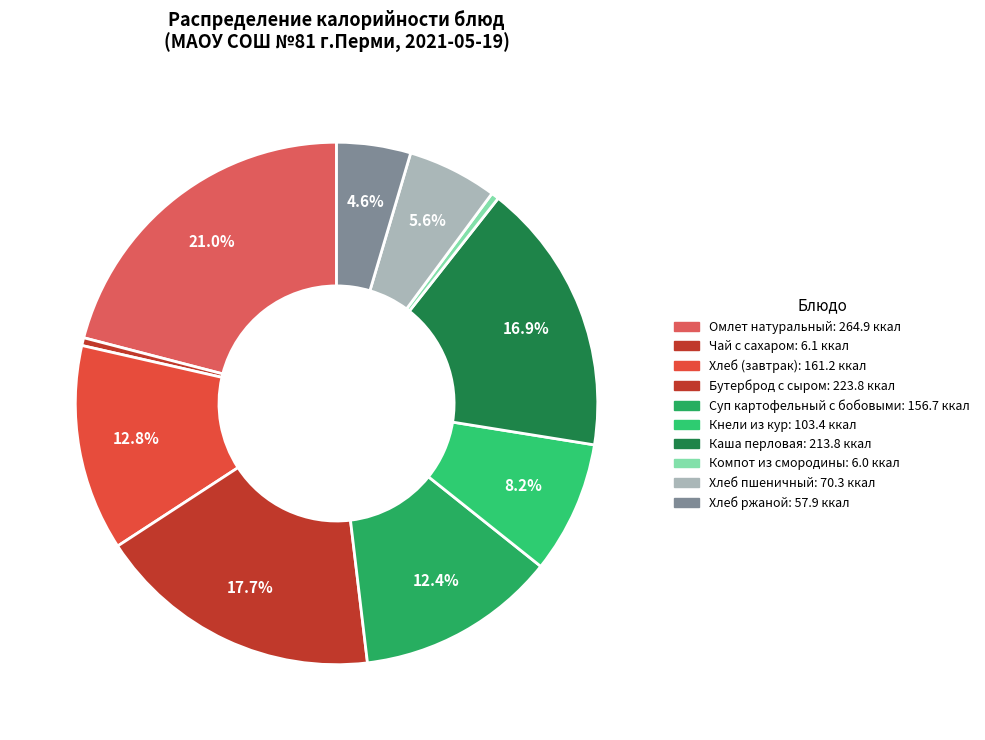

What percentage is the Каша перловая slice, to the nearest percent?

17%